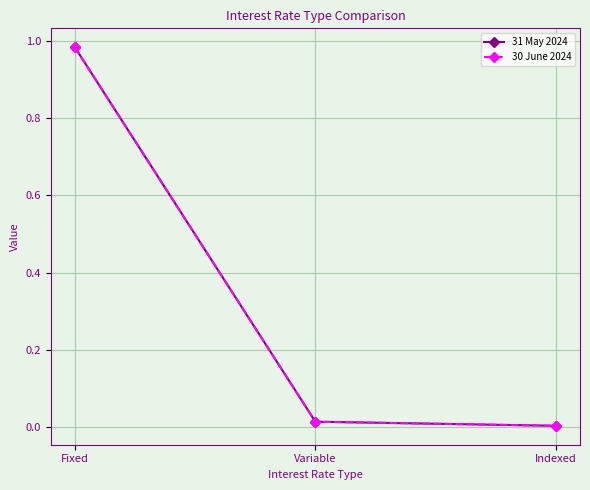

The 31 May 2024 series shows 0.0 at Variable. True or false?

True